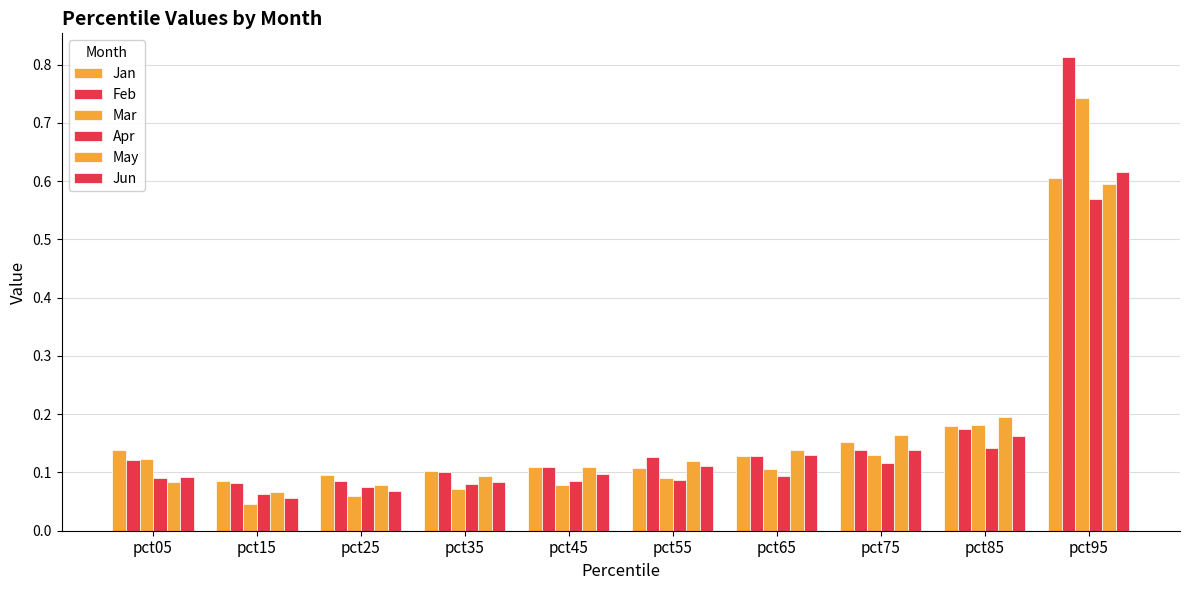

At which label is Jun closest to 0?

pct15